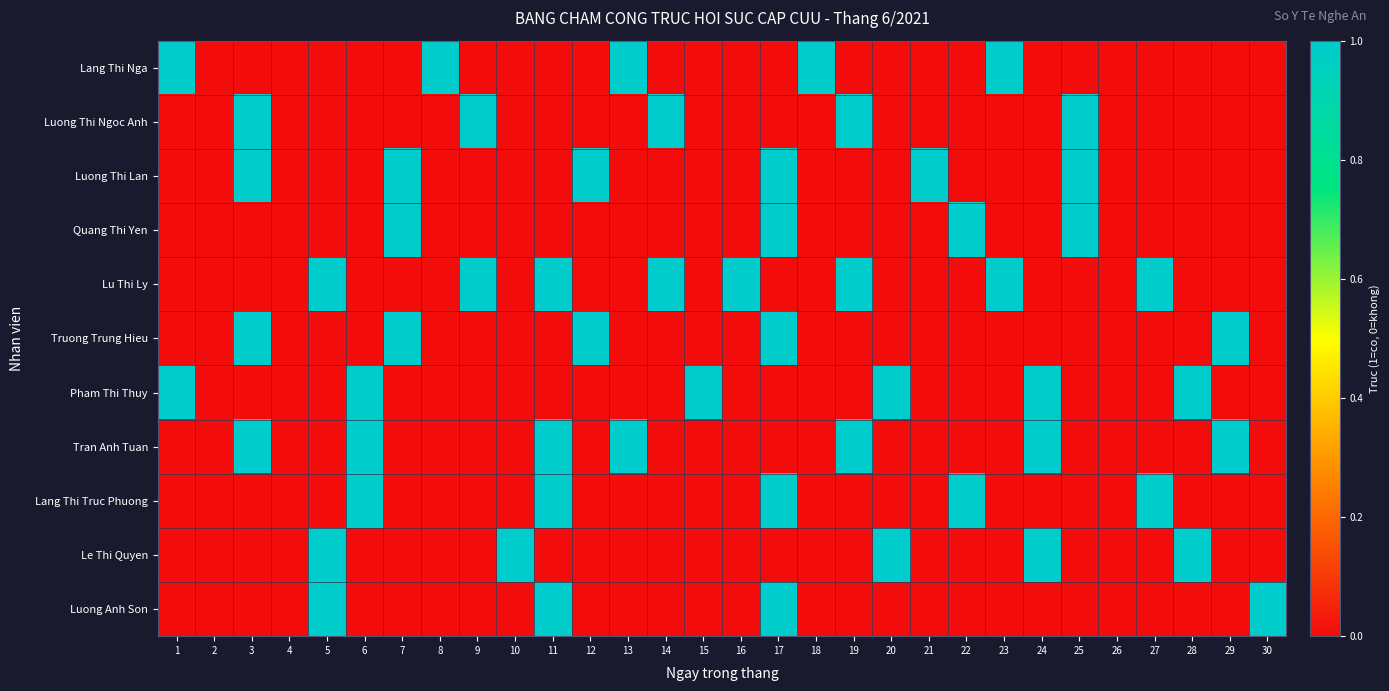

Count the number of categories in the chart.

30